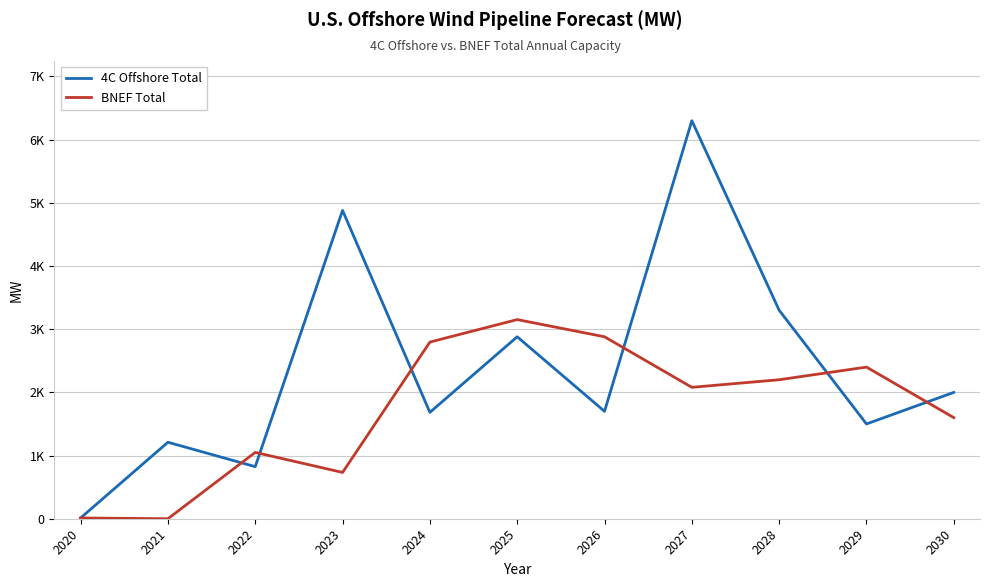

How many intersections are there between BNEF Total and 4C Offshore Total?

6